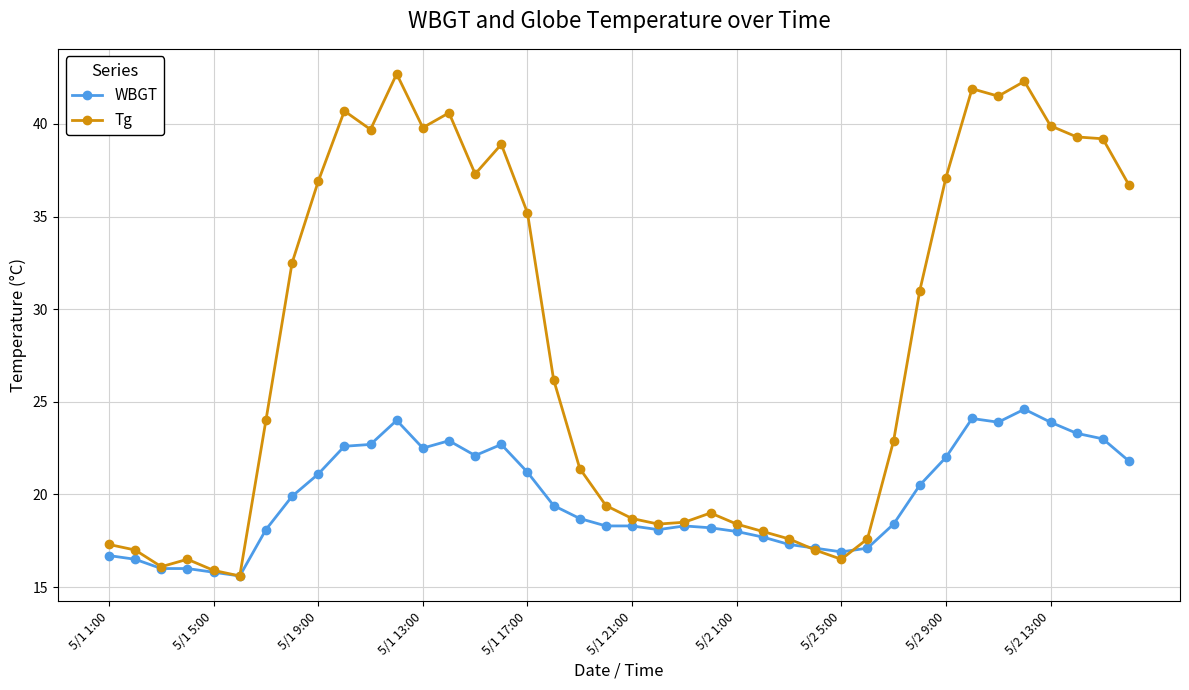

What is the maximum value for WBGT?

24.6